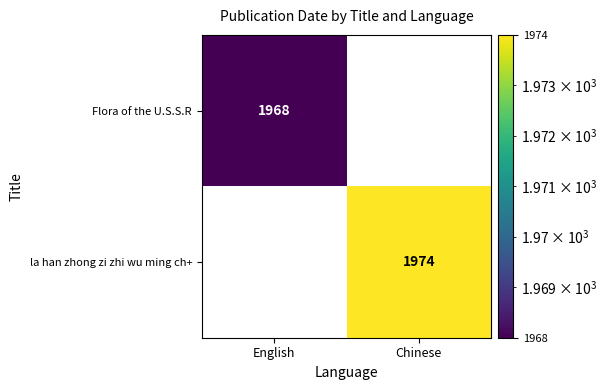

The la han zhong zi zhi wu ming ch+ series shows 708 at Chinese. True or false?

False